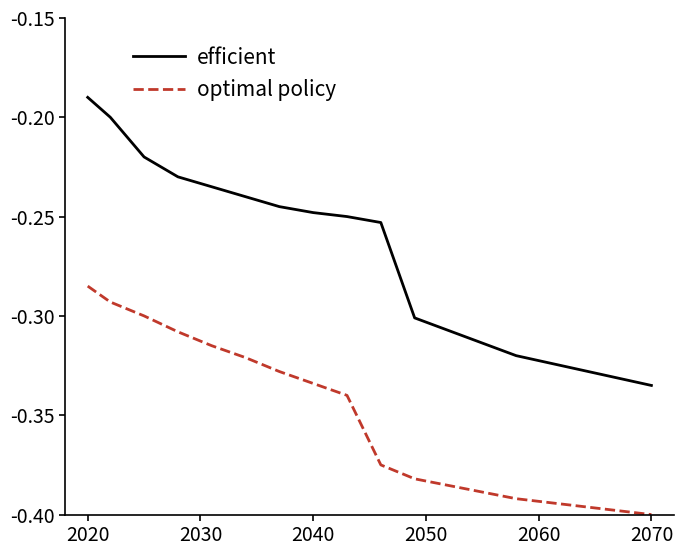

Which series has the largest total across all categories?

efficient